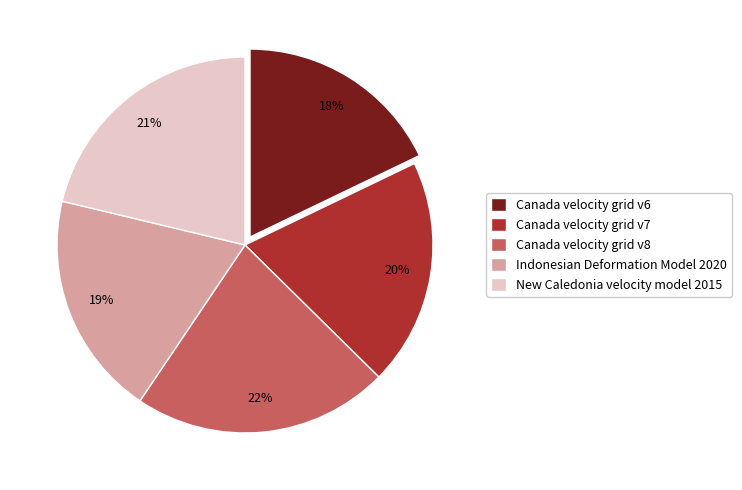

The Indonesian Deformation Model 2020 slice represents 10% of the pie. True or false?

False